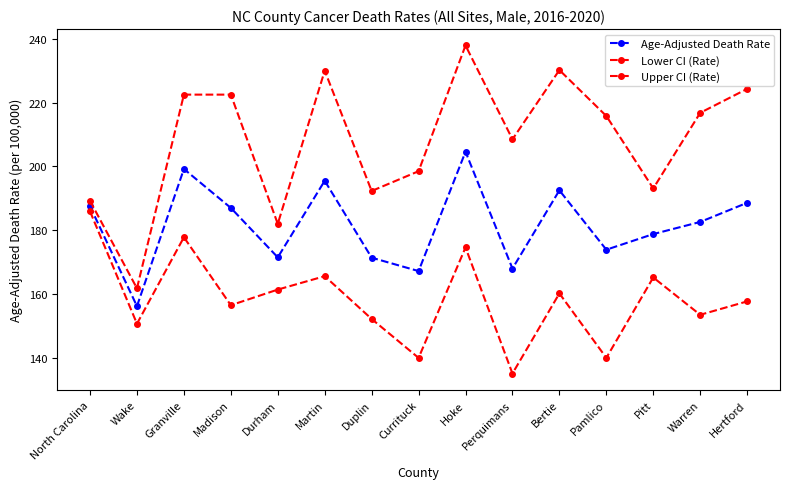

Reading right to left, extract all data points from this chart.

Age-Adjusted Death Rate: Hertford=188.6	Warren=182.6	Pitt=178.8	Pamlico=173.9	Bertie=192.5	Perquimans=168.0	Hoke=204.6	Currituck=167.2	Duplin=171.4	Martin=195.5	Durham=171.5	Madison=187.0	Granville=199.2	Wake=156.2	North Carolina=187.5
Lower CI (Rate): Hertford=157.7	Warren=153.5	Pitt=165.2	Pamlico=140.0	Bertie=160.2	Perquimans=135.1	Hoke=174.6	Currituck=140.0	Duplin=152.2	Martin=165.6	Durham=161.4	Madison=156.5	Granville=177.8	Wake=150.7	North Carolina=185.9
Upper CI (Rate): Hertford=224.3	Warren=216.8	Pitt=193.1	Pamlico=215.8	Bertie=230.2	Perquimans=208.5	Hoke=237.9	Currituck=198.5	Duplin=192.3	Martin=230.0	Durham=182.0	Madison=222.5	Granville=222.5	Wake=161.8	North Carolina=189.2